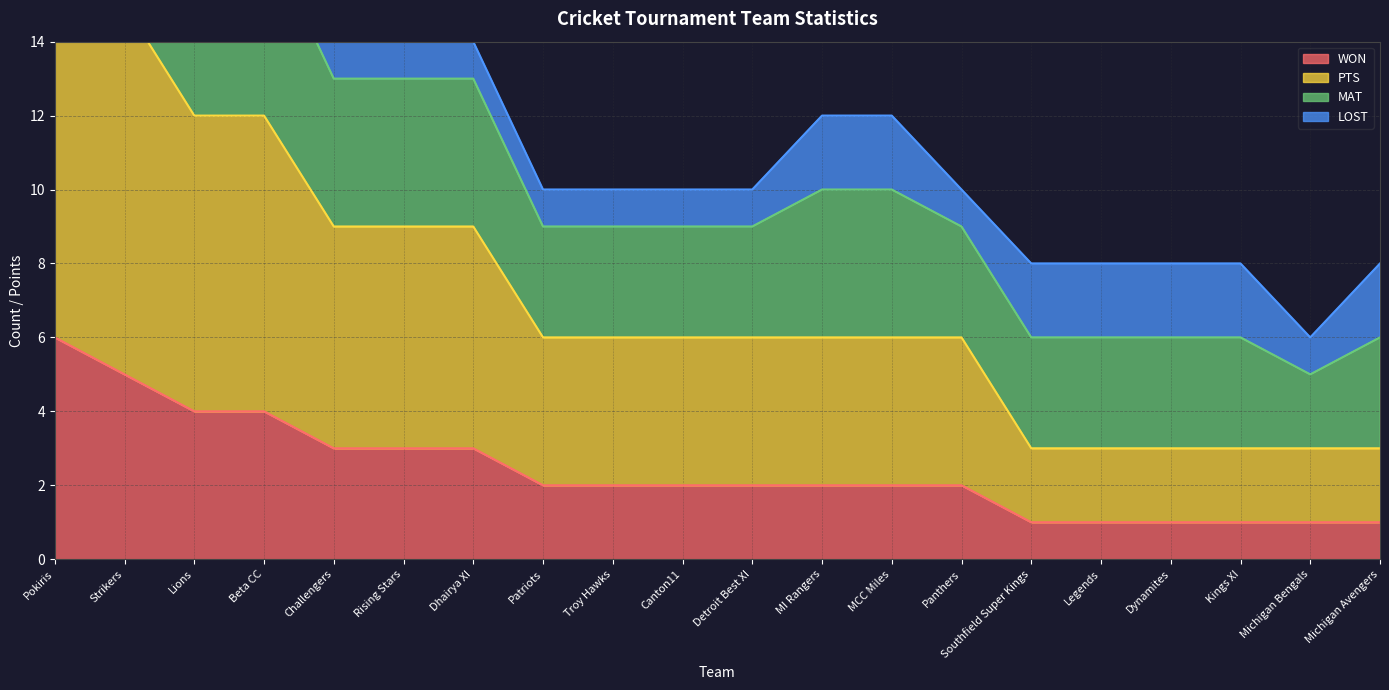

True or false: WON has a value of 2 at Canton11.

True